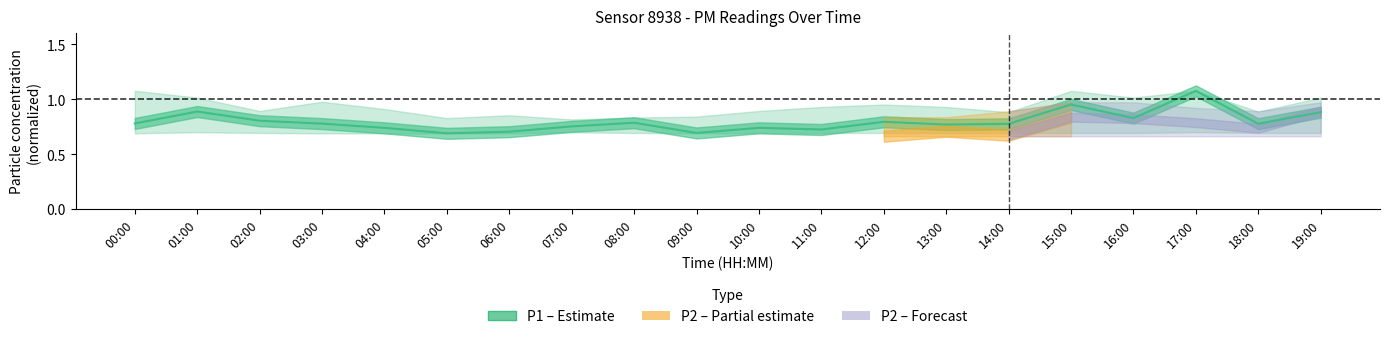

The chart shows a value of 0.3 at 16:00. True or false?

False